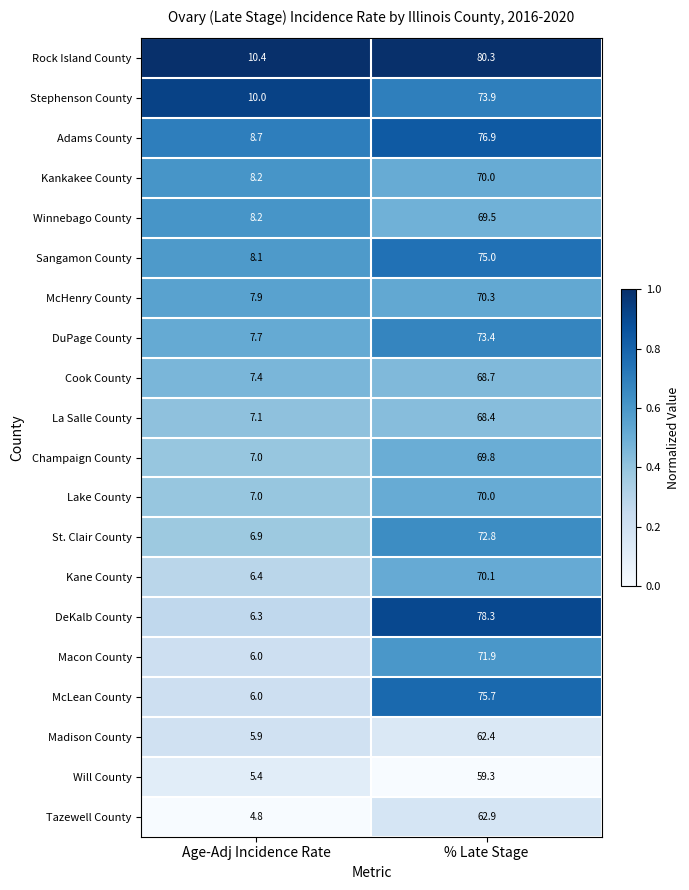

What is the sum of the St. Clair County values at Age-Adj Incidence Rate and % Late Stage?

79.7